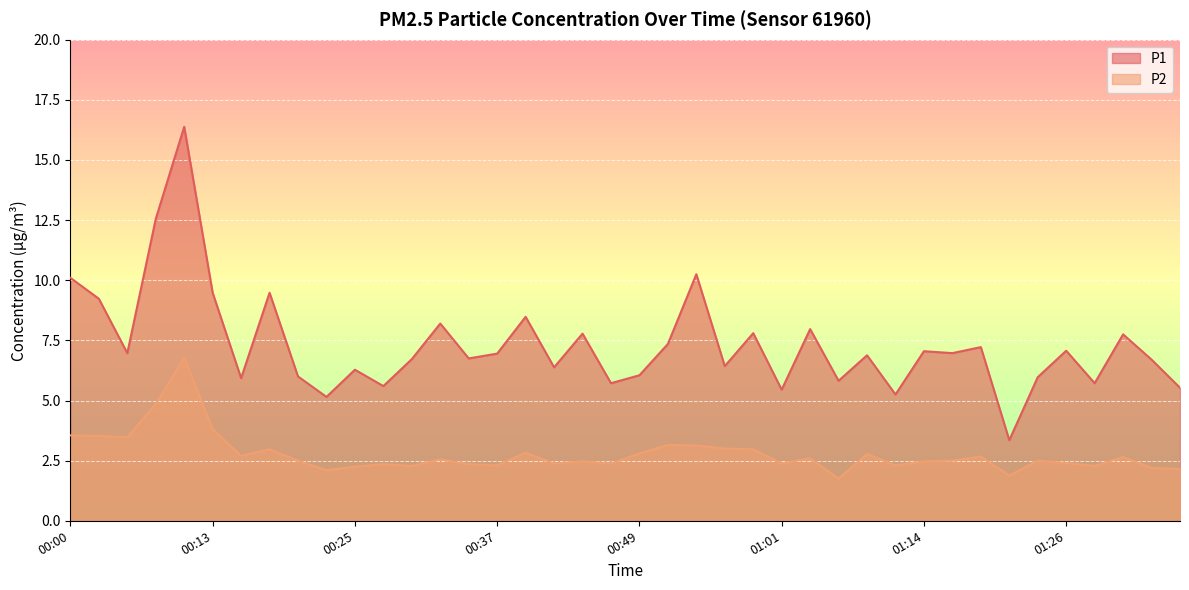

Which series has the widest spread of values?

P1